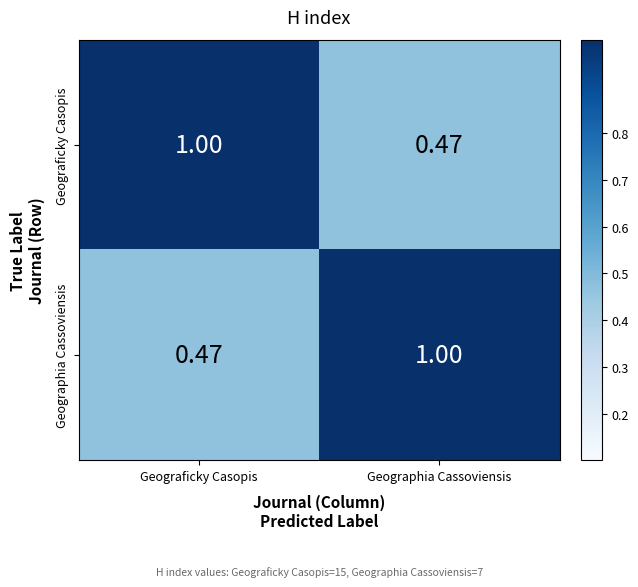

Rank the categories by Geograficky Casopis value from highest to lowest.

Geograficky Casopis, Geographia Cassoviensis